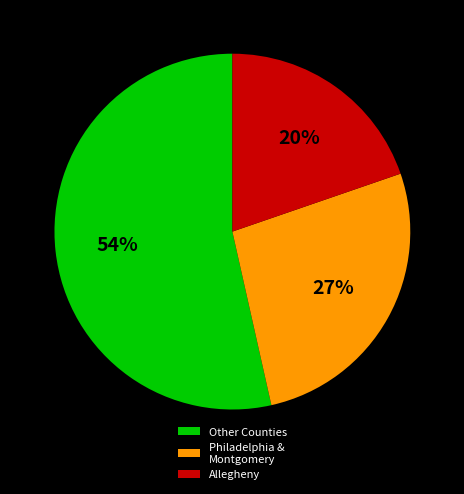

What percentage is the Allegheny slice, to the nearest percent?

20%